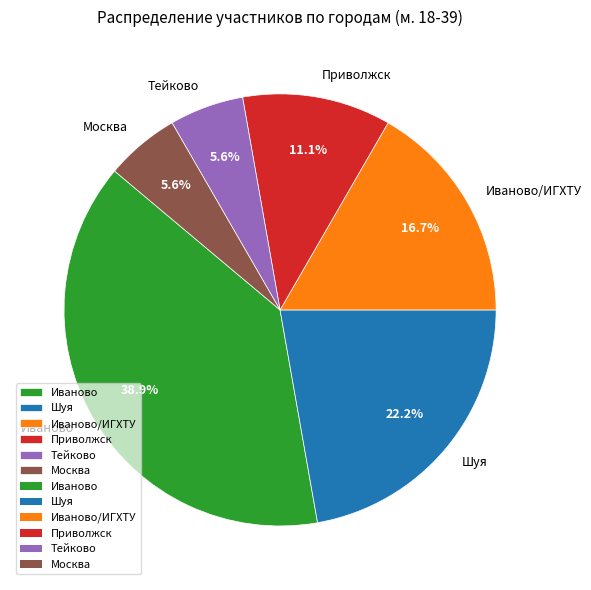

How many segments does this pie chart have?

6